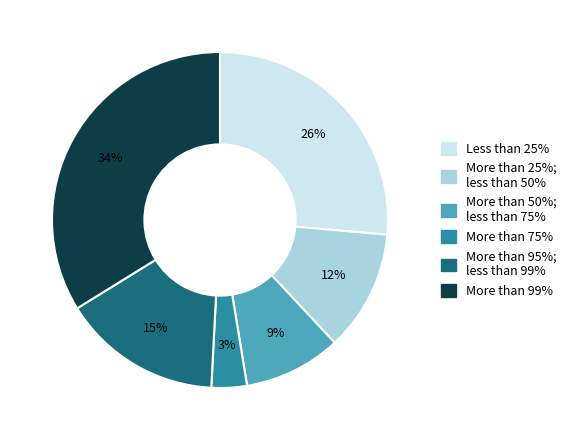

Is there a majority slice in this chart?

No